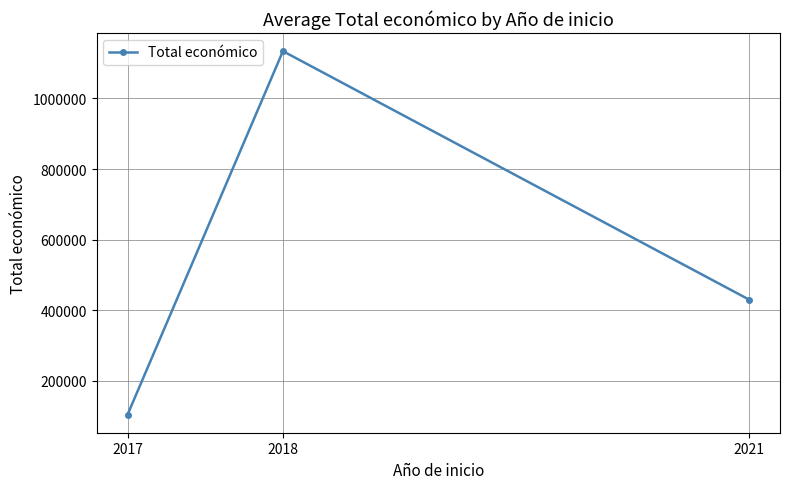

Is it true that the value at 2021 is 629018.6?

False